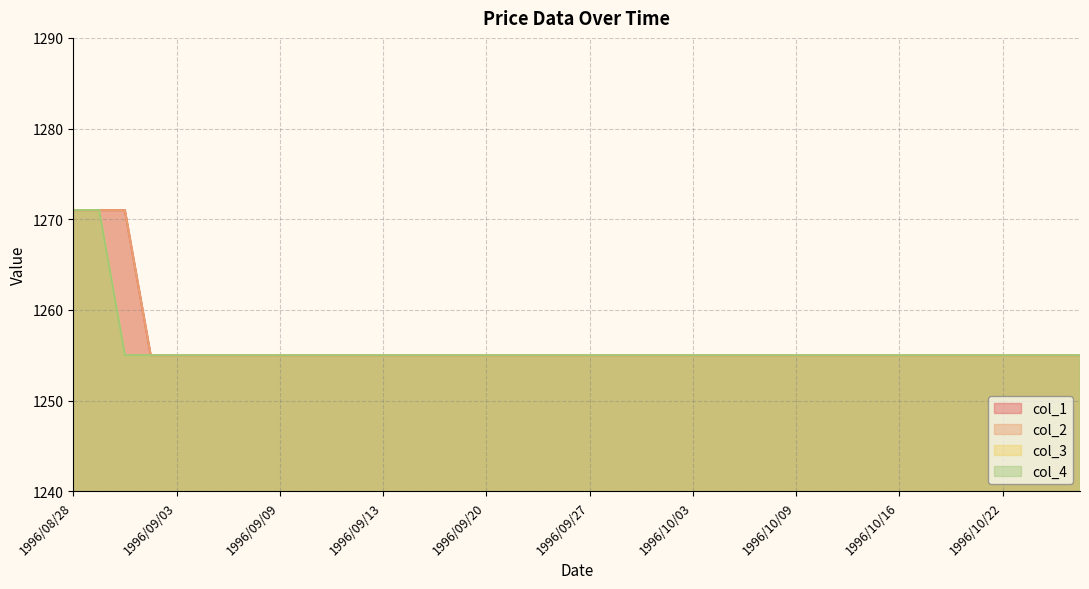

What is the average value of the col_4 series?

1256